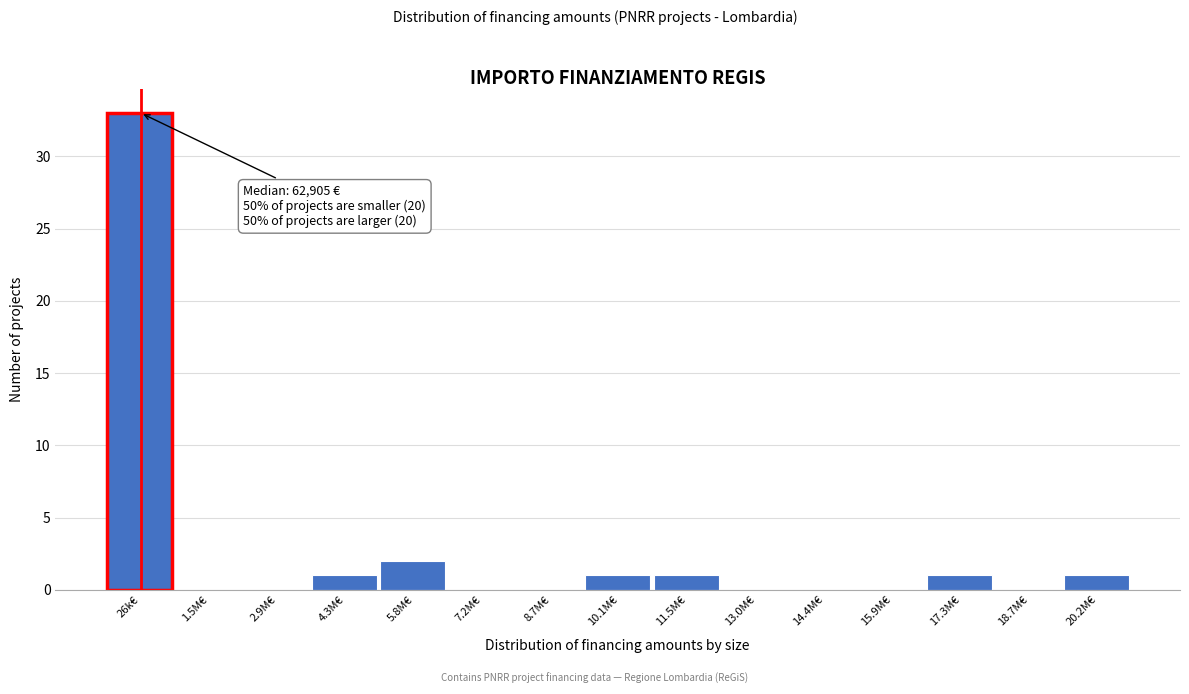

Reading right to left, extract all data points from this chart.

20.2M€=1	18.7M€=0	17.3M€=1	15.9M€=0	14.4M€=0	13.0M€=0	11.5M€=1	10.1M€=1	8.7M€=0	7.2M€=0	5.8M€=2	4.3M€=1	2.9M€=0	1.5M€=0	26k€=33